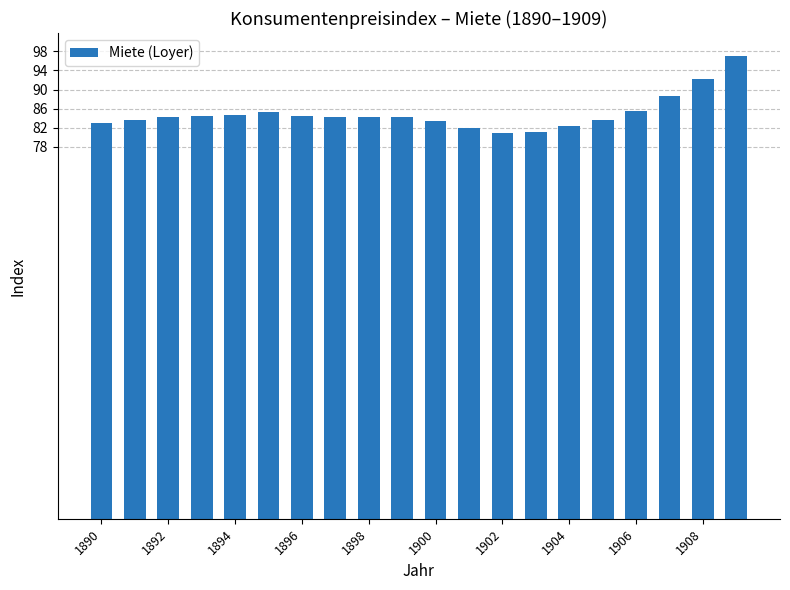

What is the sum of all values?

1699.4